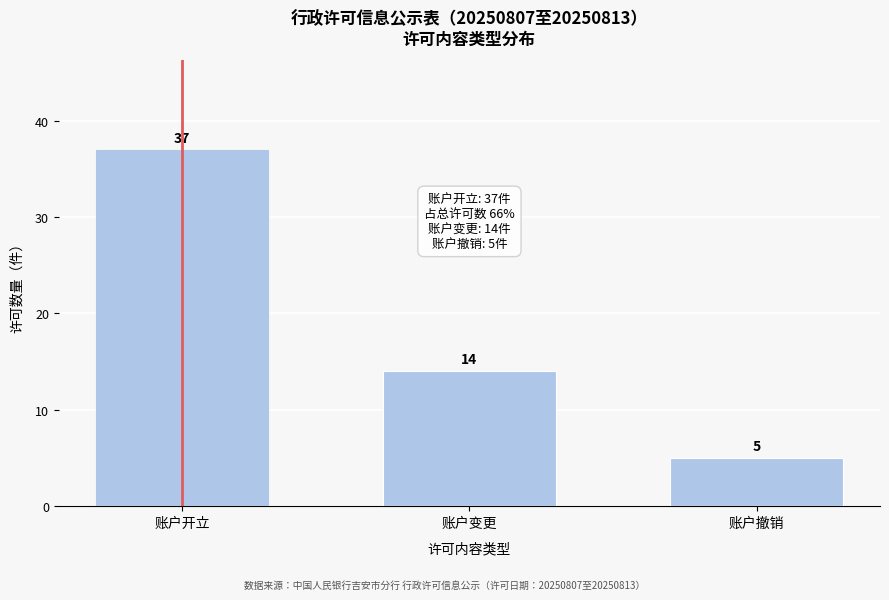

Reading left to right, extract all data points from this chart.

37	14	5